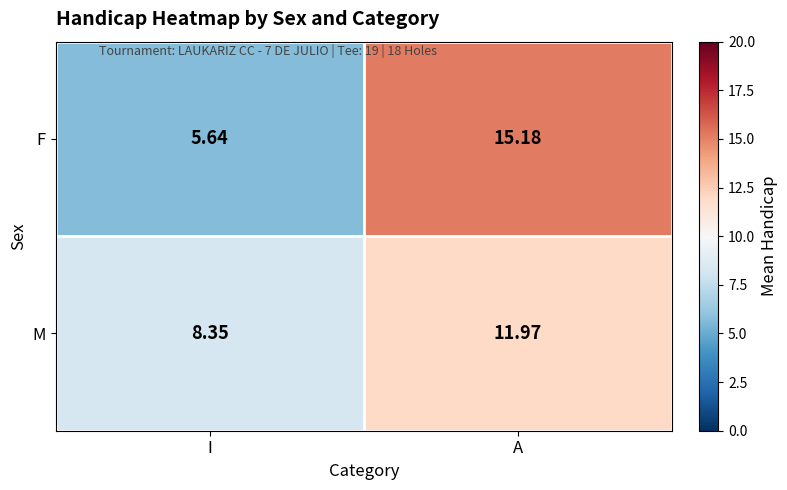

Which label corresponds to the largest value in the chart?

A